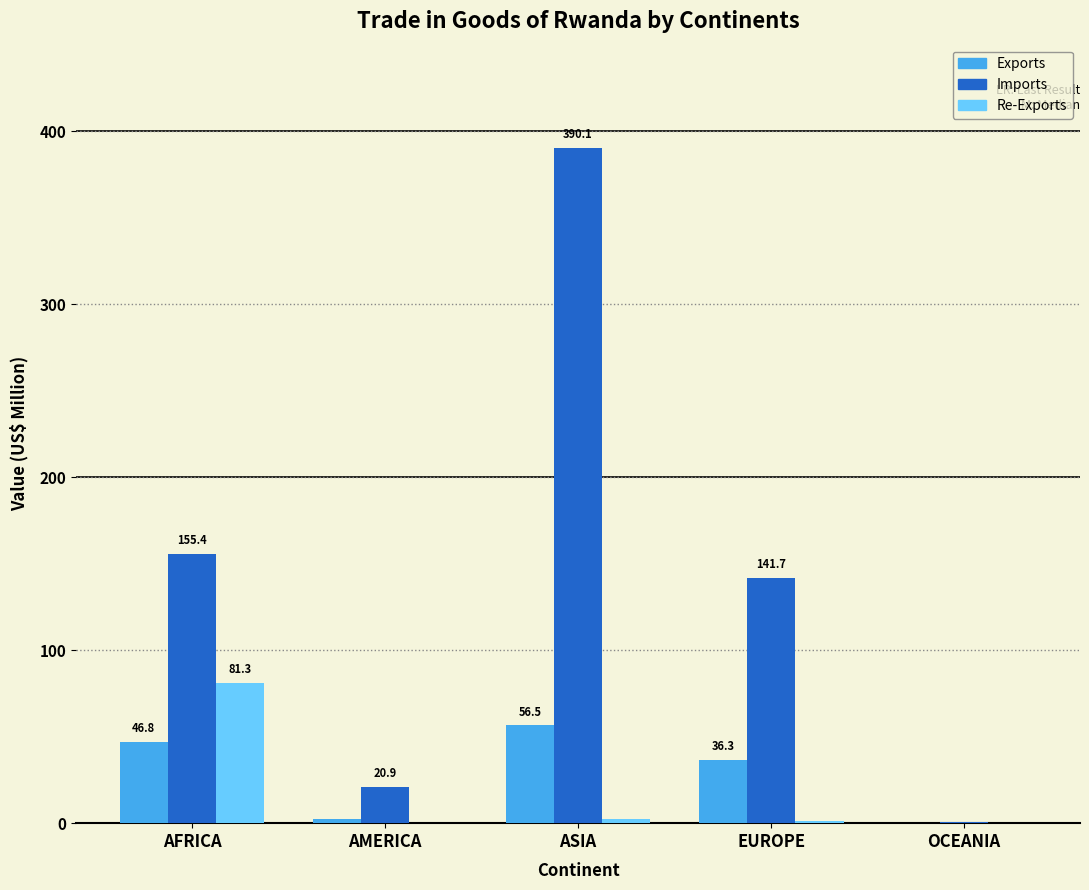

What is the sum of the Exports values at AFRICA and EUROPE?

83.1